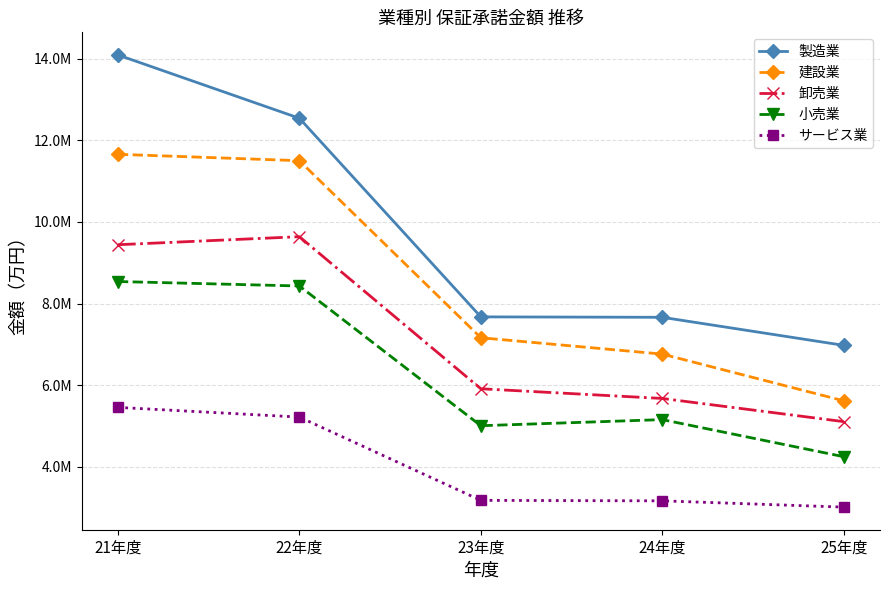

Which series has the largest total across all categories?

製造業